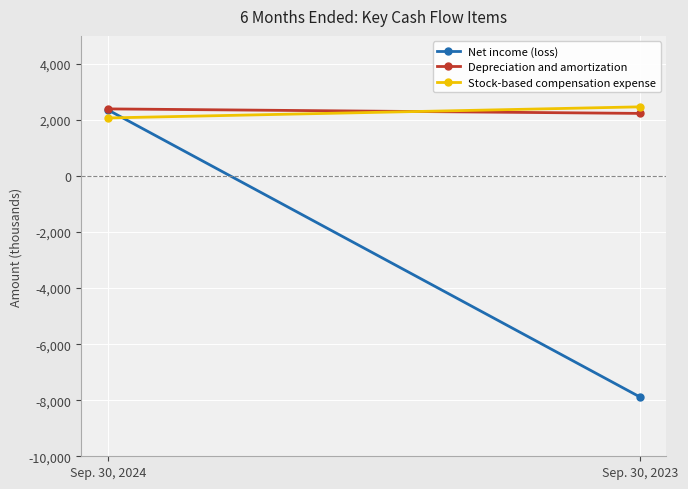

At which label is Net income (loss) closest to -2760?

Sep. 30, 2024